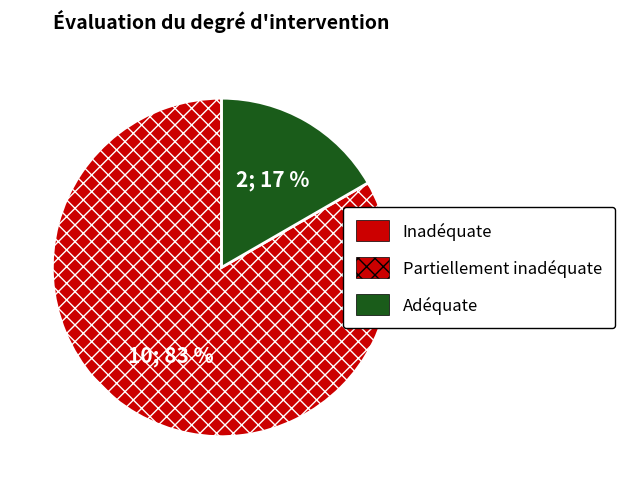

To the nearest percent, what is the average slice percentage?

50%